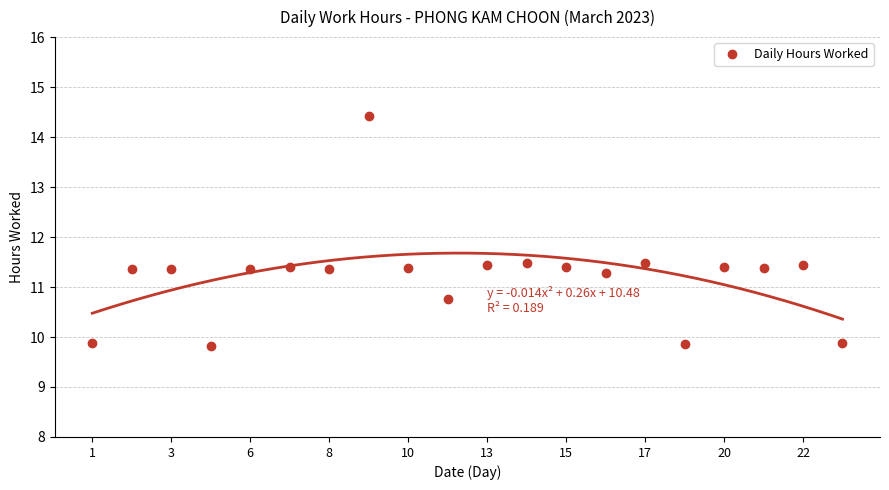

Does the chart display data point markers on the line(s)?

No